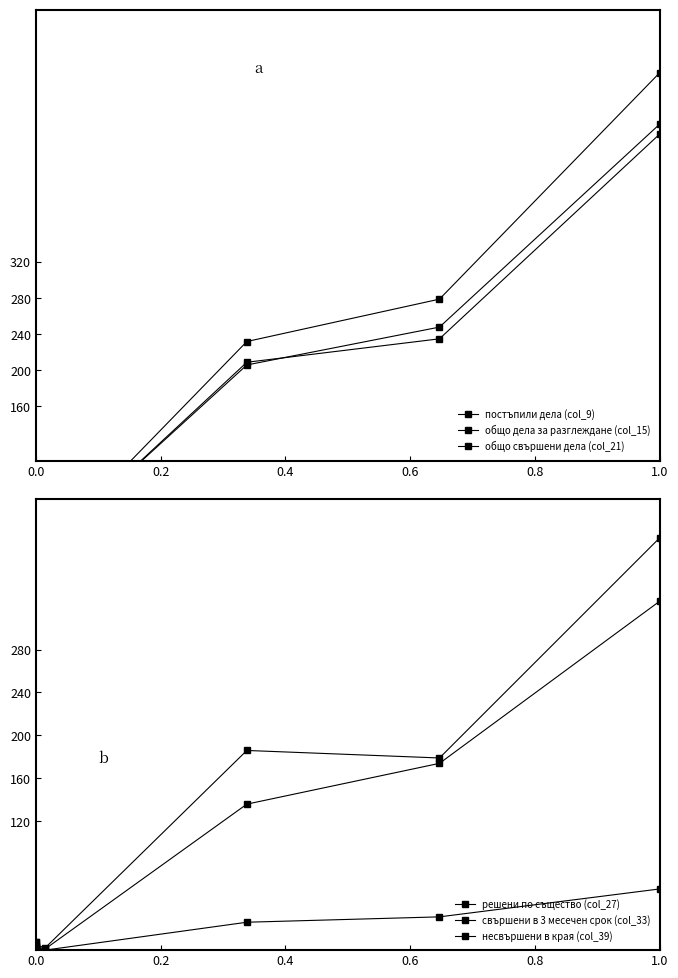

Is it true that постъпили дела (col_9) equals 85 at 1.0?

False